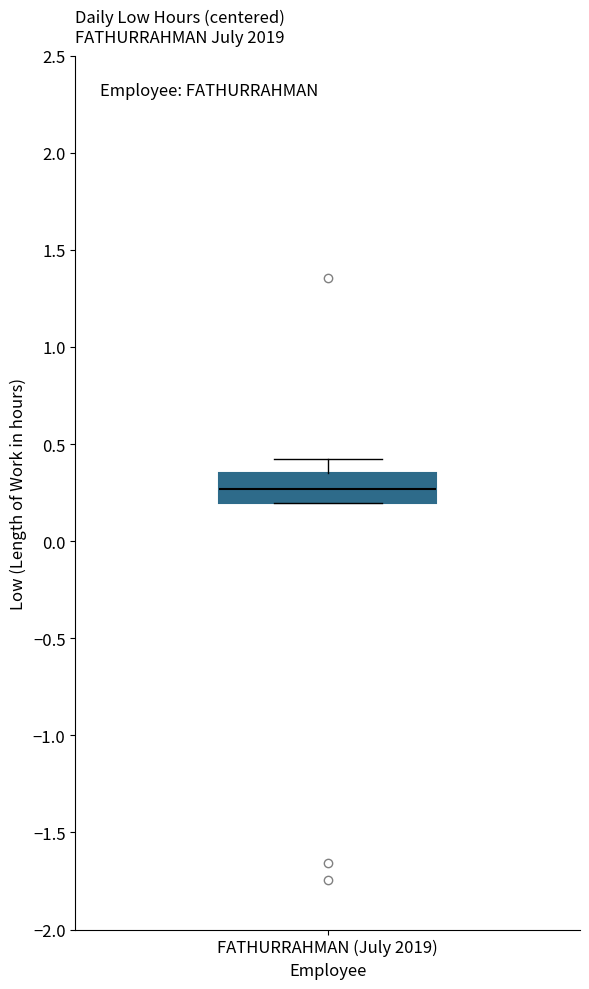

Read this box plot against the y-axis: the position of the median line, the range covered by the box, and the ends of both whiskers. The values are not printed on the chart, so give them approximately, as read against the axis.

median 0.25, box 0.20 to 0.35, whiskers 0.20 to 0.45